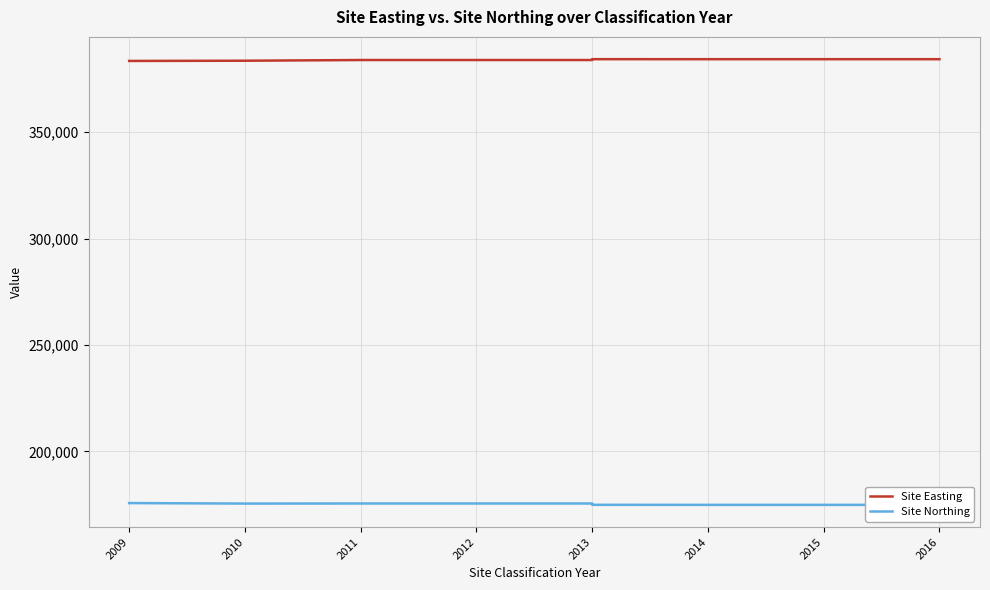

Reading left to right, what are all the values shown in this chart?

Site Easting: 383429	383534	383861	383861	383861	383861	383861	383861	384261	384251	384251	384251	384251	384251	384251	384251	384251	384251	384251	384251
Site Northing: 175694	175463	175502	175502	175502	175502	175502	175502	174880	174854	174854	174854	174854	174854	174854	174854	174854	174854	174854	174854